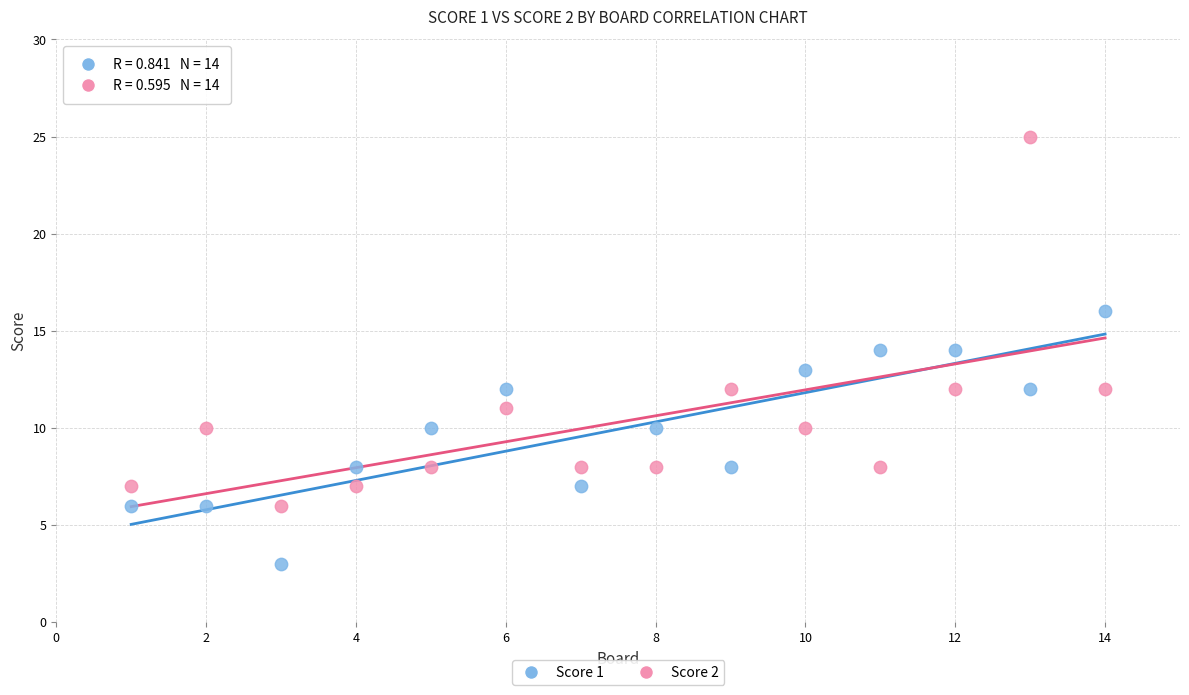

Which series reaches the maximum Y coordinate?

Score 2